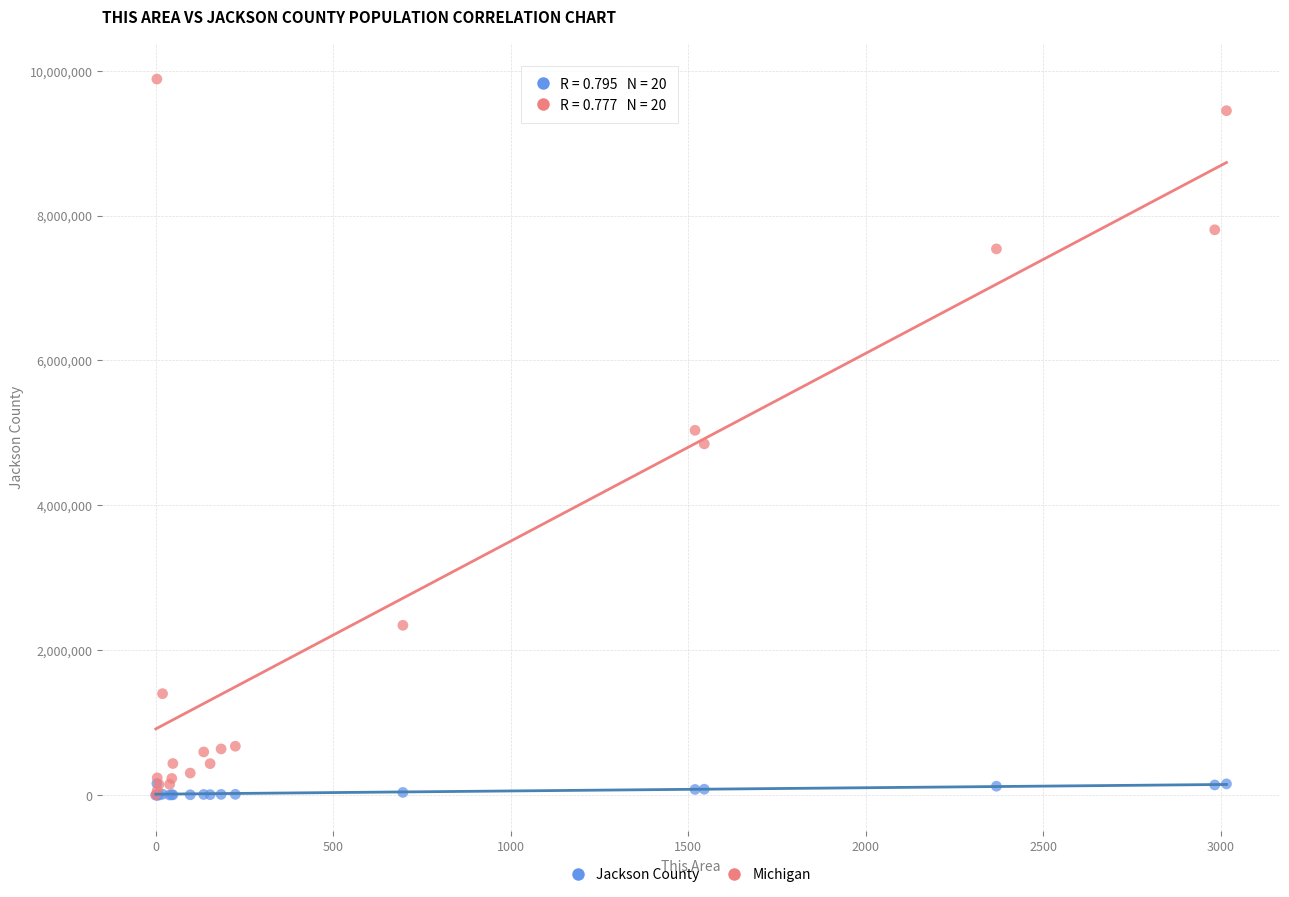

Which series has the widest spread of Y values?

Michigan